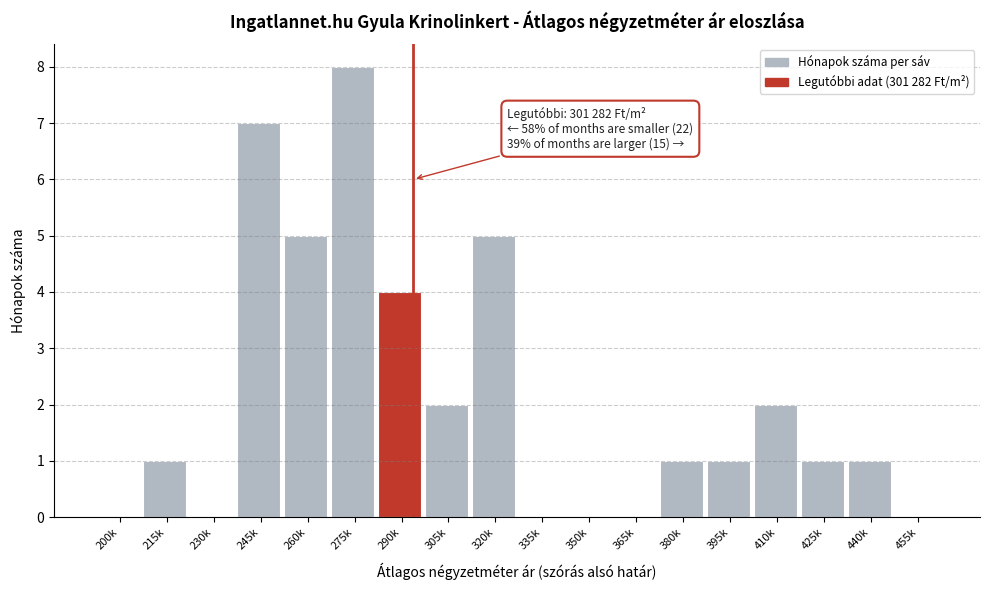

Reading right to left, extract all data points from this chart.

455k=0	440k=1	425k=1	410k=2	395k=1	380k=1	365k=0	350k=0	335k=0	320k=5	305k=2	290k=4	275k=8	260k=5	245k=7	230k=0	215k=1	200k=0